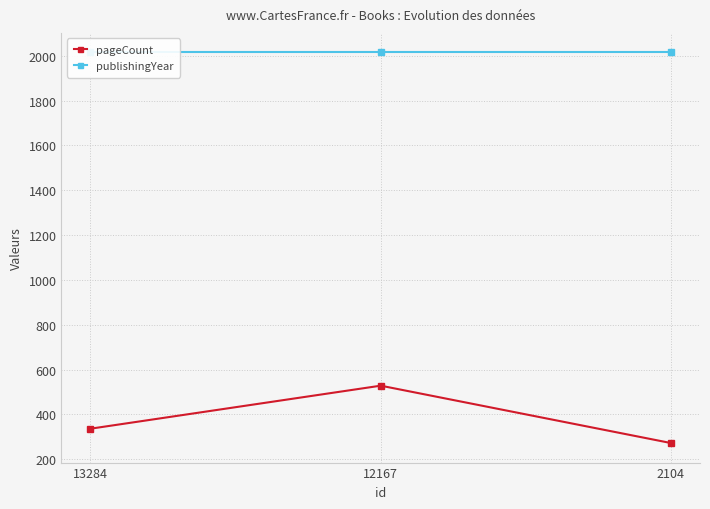

Is the value of publishingYear at 13284 greater than the value of pageCount at 2104?

Yes